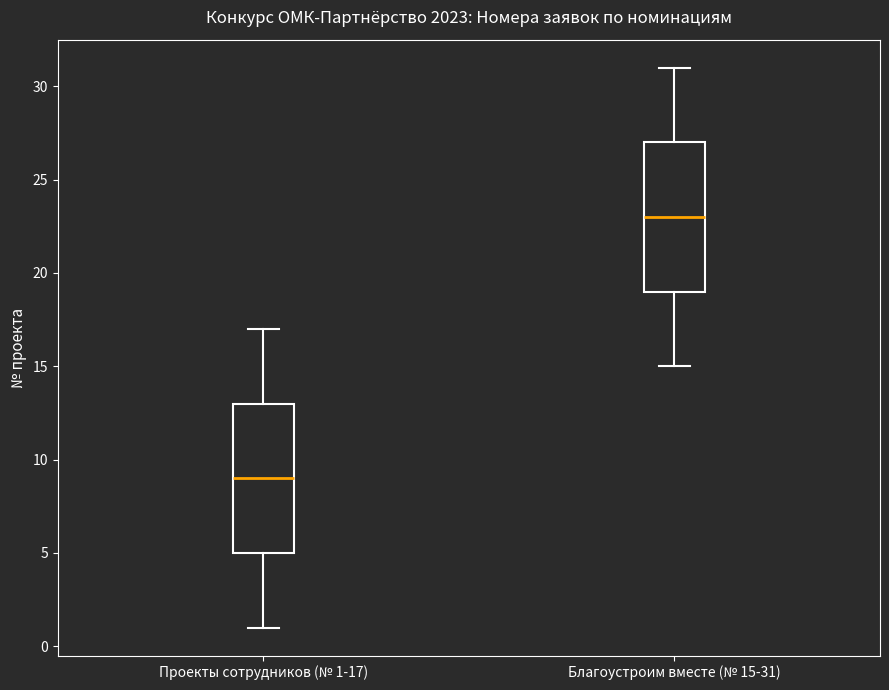

Where is the upper edge of the box for Проекты сотрудников (№ 1-17) on the y-axis? The values are not printed on the chart, so give them approximately, as read against the axis.

13